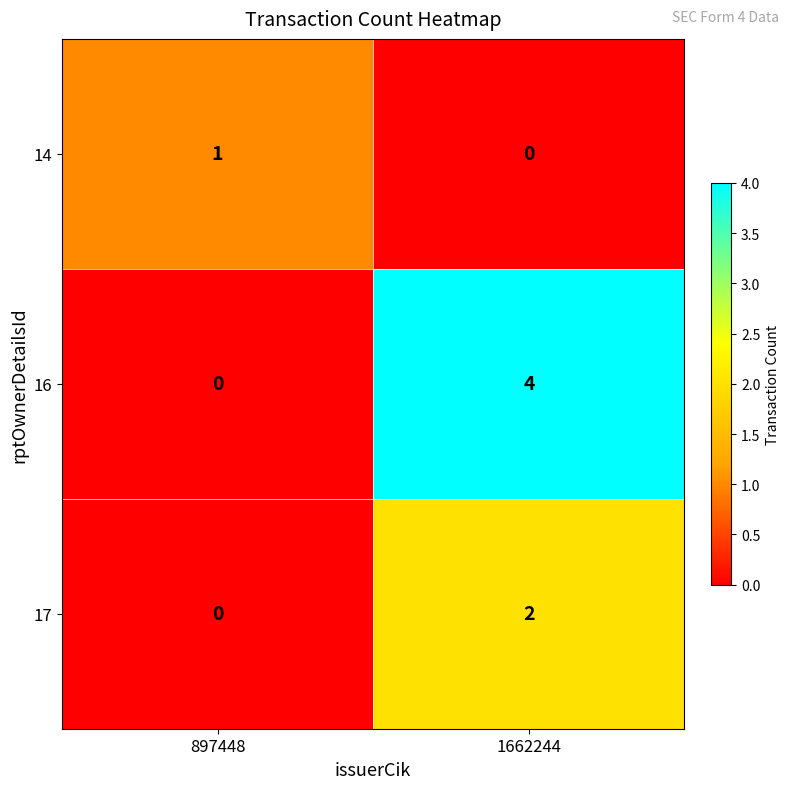

What is the spread (max minus min) of values at 1662244?

4